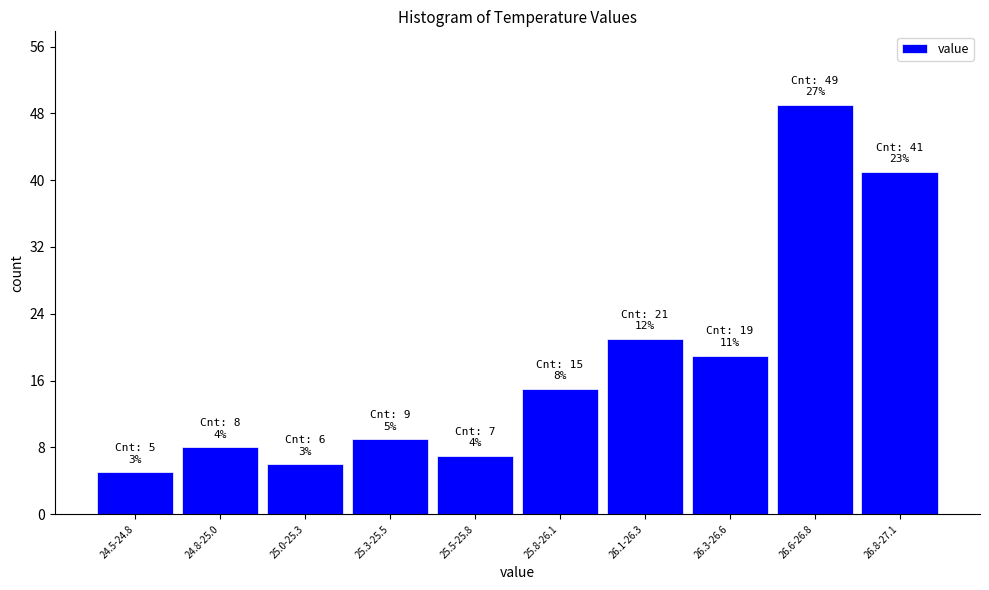

Reading left to right, list all the values displayed in this chart.

24.5-24.8=5	24.8-25.0=8	25.0-25.3=6	25.3-25.5=9	25.5-25.8=7	25.8-26.1=15	26.1-26.3=21	26.3-26.6=19	26.6-26.8=49	26.8-27.1=41